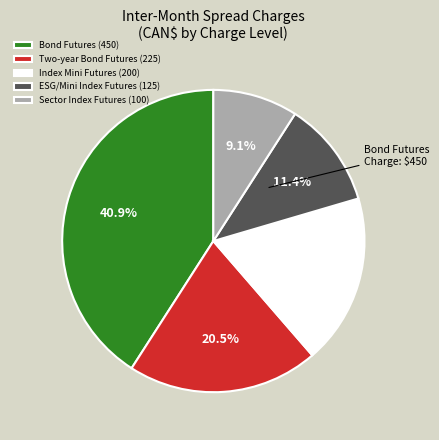

Does any single category account for the majority?

No